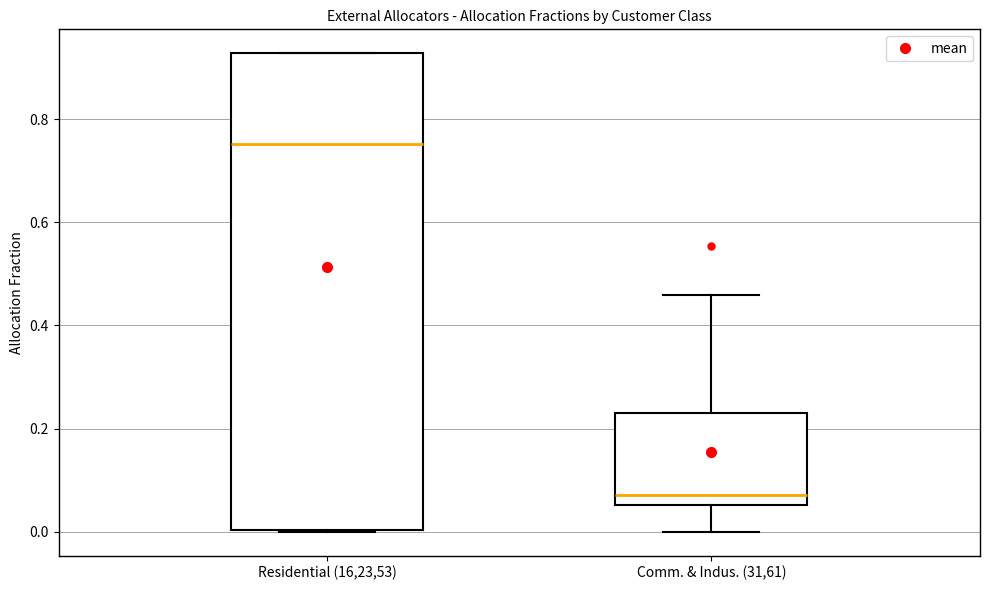

Which box has the lowest median line?

Comm. & Indus. (31,61)